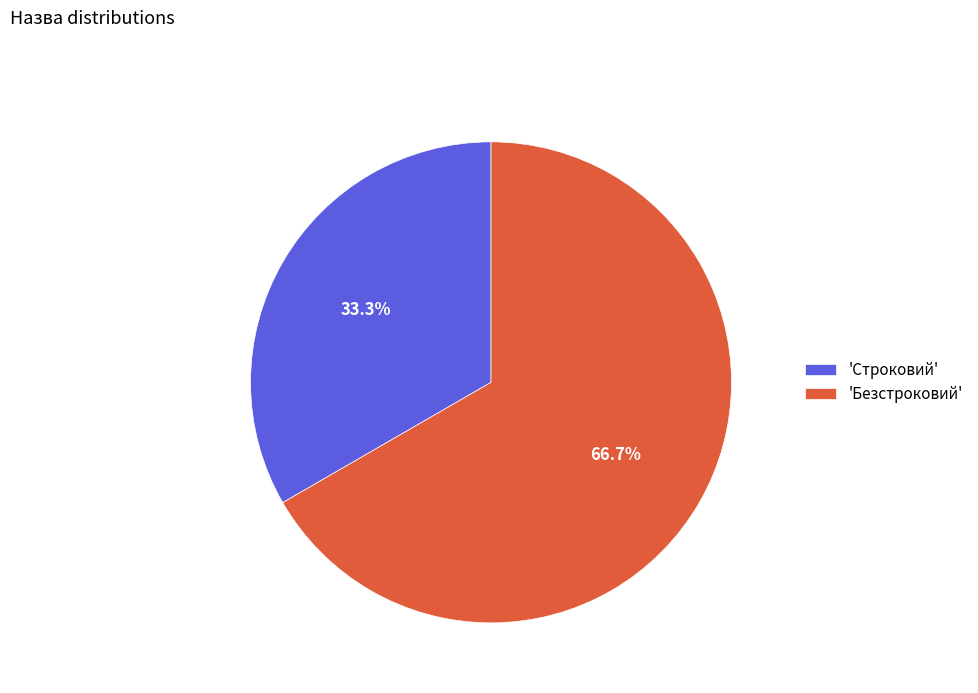

What percentage do 'Строковий' and 'Безстроковий' together represent?

100.0%